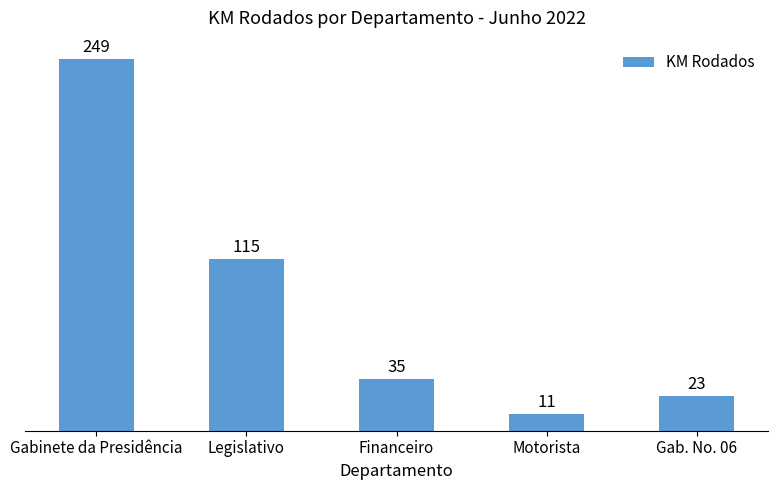

What is the sum of all values?

433